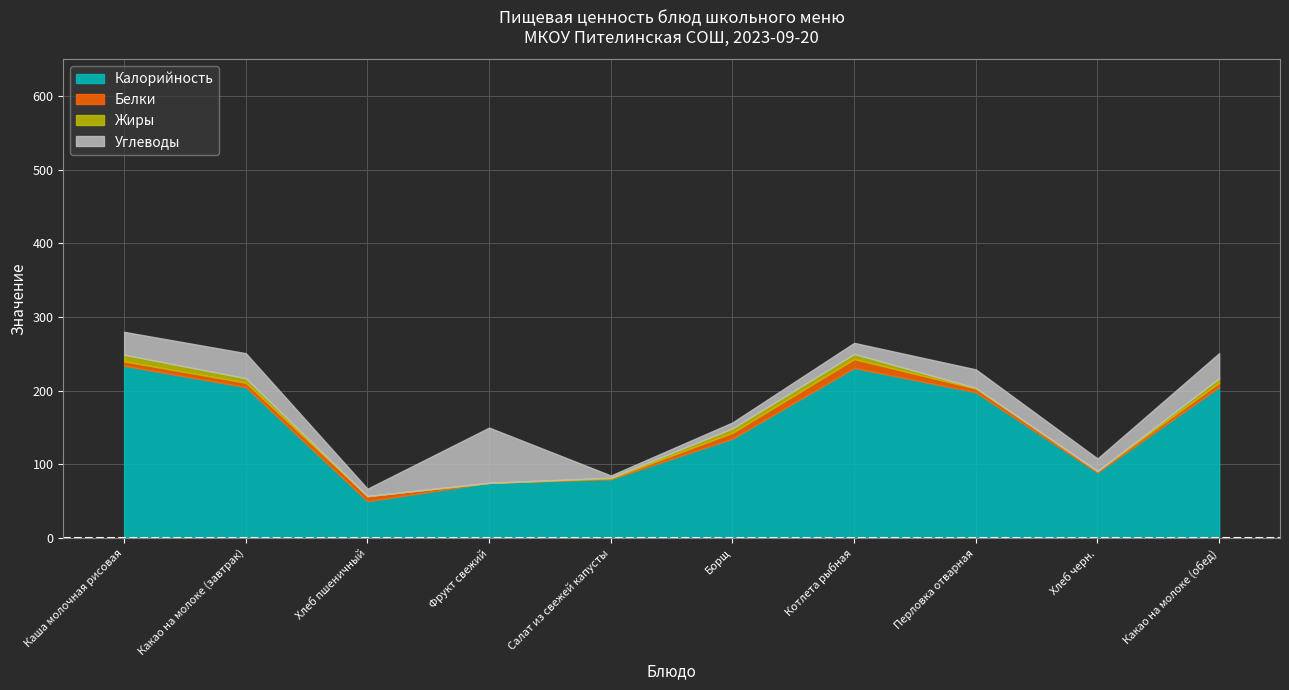

Reading right to left, list all the values displayed in this chart.

Калорийность: Какао на молоке (обед)=205	Хлеб черн.=89	Перловка отварная=198	Котлета рыбная=231	Борщ=135	Салат из свежей капусты=80	Фрукт свежий=75	Хлеб пшеничный=50	Какао на молоке (завтрак)=205	Каша молочная рисовая=234
Белки: Какао на молоке (обед)=6	Хлеб черн.=2	Перловка отварная=5	Котлета рыбная=12	Борщ=8	Салат из свежей капусты=1	Фрукт свежий=0	Хлеб пшеничный=7	Какао на молоке (завтрак)=6	Каша молочная рисовая=6
Жиры: Какао на молоке (обед)=6	Хлеб черн.=0	Перловка отварная=1	Котлета рыбная=7	Борщ=6	Салат из свежей капусты=1	Фрукт свежий=0	Хлеб пшеничный=0	Какао на молоке (завтрак)=6	Каша молочная рисовая=9
Углеводы: Какао на молоке (обед)=34	Хлеб черн.=17	Перловка отварная=25	Котлета рыбная=15	Борщ=8	Салат из свежей капусты=3	Фрукт свежий=75	Хлеб пшеничный=10	Какао на молоке (завтрак)=34	Каша молочная рисовая=31